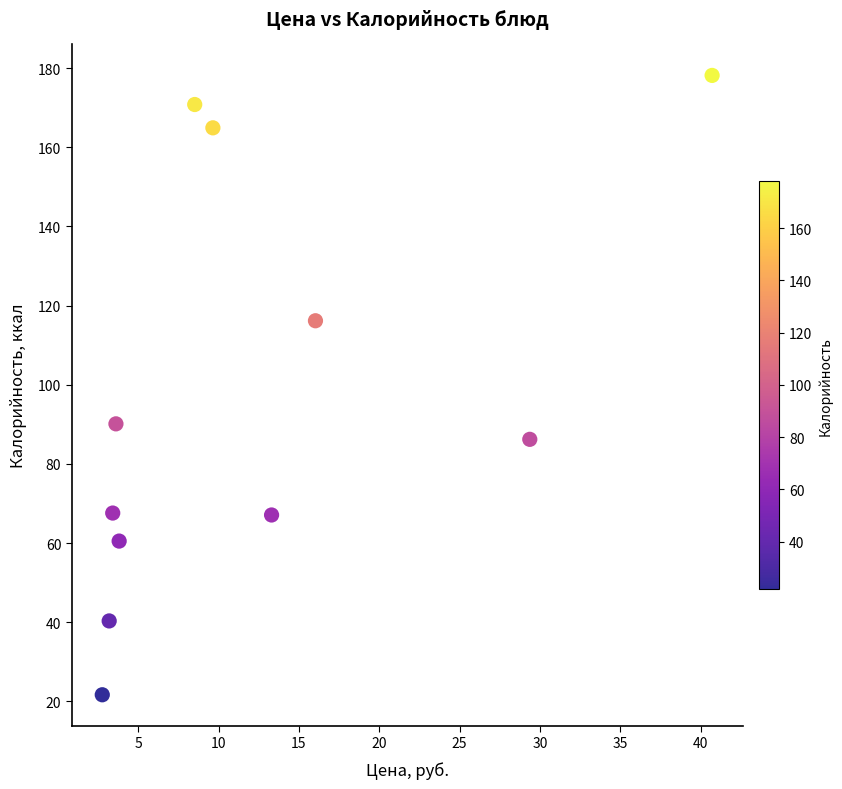

What is the average Y value?

96.7